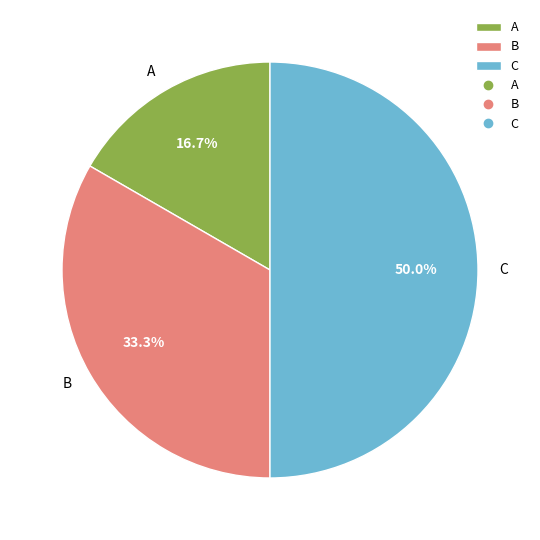

Is it true that B is 33% of the pie?

True